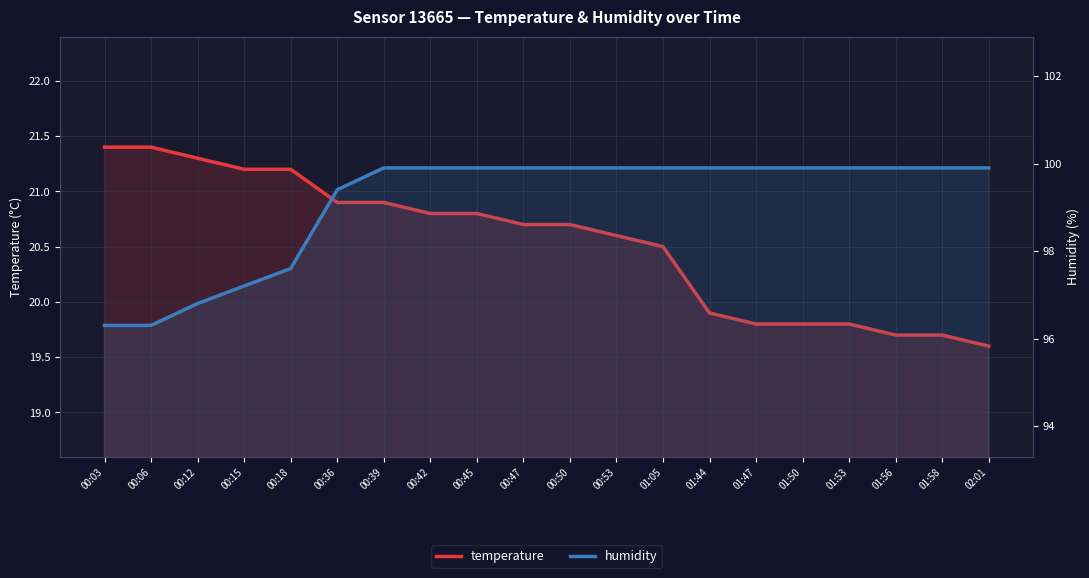

Reading left to right, what are all the values shown in this chart?

temperature: 00:03=21.4	00:06=21.4	00:12=21.3	00:15=21.2	00:18=21.2	00:36=20.9	00:39=20.9	00:42=20.8	00:45=20.8	00:47=20.7	00:50=20.7	00:53=20.6	01:05=20.5	01:44=19.9	01:47=19.8	01:50=19.8	01:53=19.8	01:56=19.7	01:58=19.7	02:01=19.6
humidity: 00:03=96.3	00:06=96.3	00:12=96.8	00:15=97.2	00:18=97.6	00:36=99.4	00:39=99.9	00:42=99.9	00:45=99.9	00:47=99.9	00:50=99.9	00:53=99.9	01:05=99.9	01:44=99.9	01:47=99.9	01:50=99.9	01:53=99.9	01:56=99.9	01:58=99.9	02:01=99.9